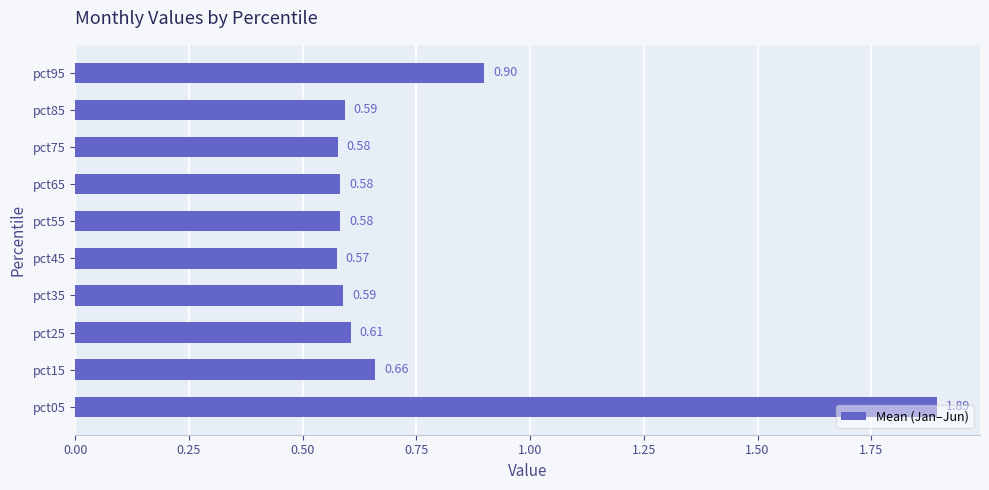

At which category does the chart reach its minimum across all series?

pct45